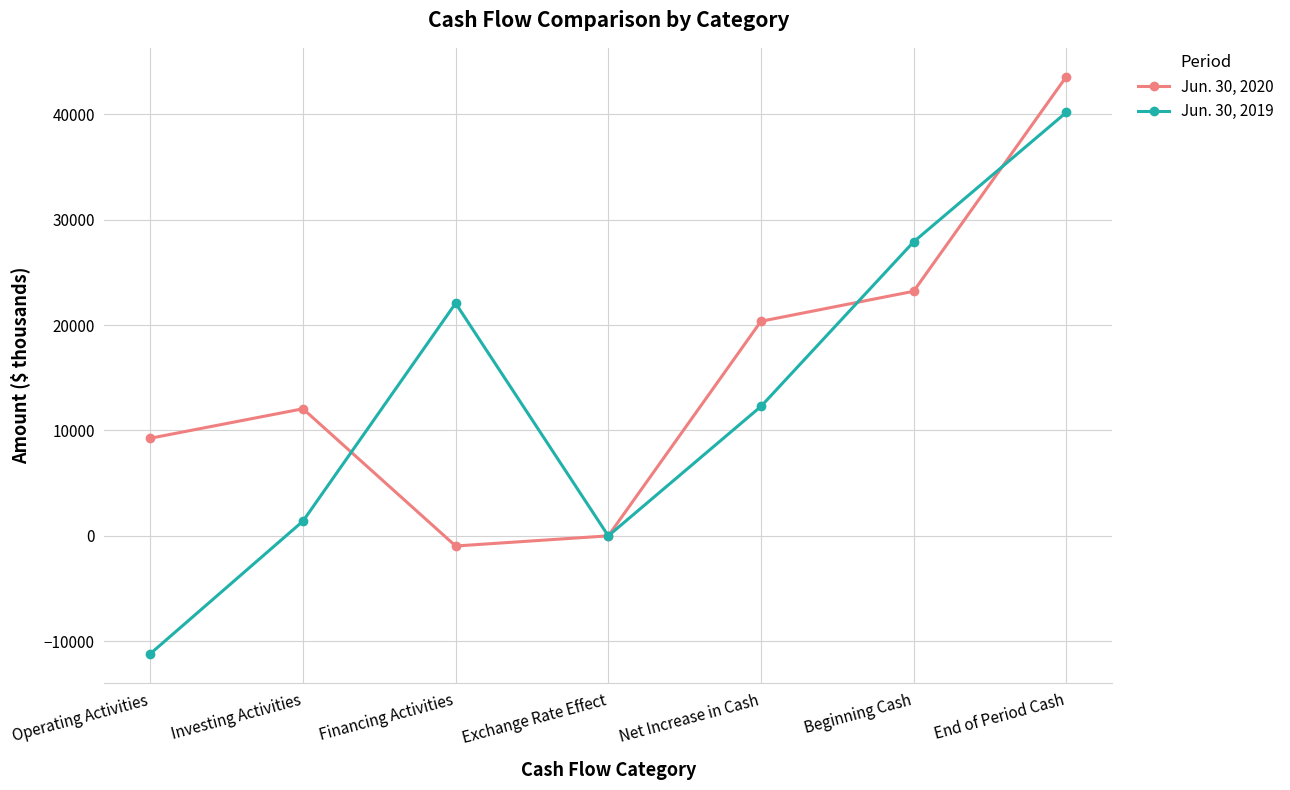

Reading left to right, transcribe all the data shown in this chart.

Jun. 30, 2020: Operating Activities=9261	Investing Activities=12056	Financing Activities=-961	Exchange Rate Effect=1	Net Increase in Cash=20357	Beginning Cash=23201	End of Period Cash=43558
Jun. 30, 2019: Operating Activities=-11182	Investing Activities=1396	Financing Activities=22066	Exchange Rate Effect=-1	Net Increase in Cash=12279	Beginning Cash=27892	End of Period Cash=40171